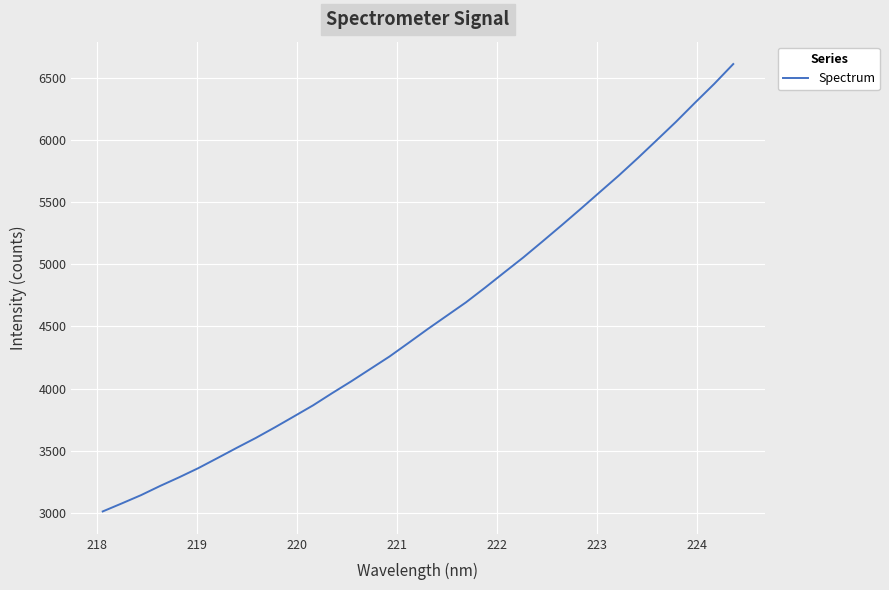

What is the minimum value shown in the chart?

3012.9